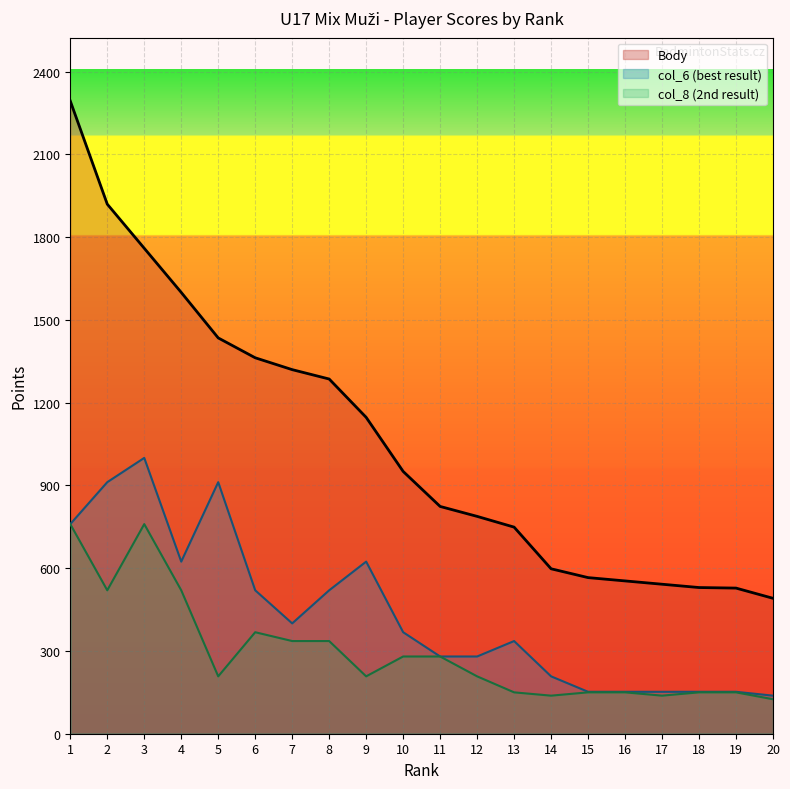

What are all the series names shown in the legend?

Body, col_6 (best result), col_8 (2nd result)